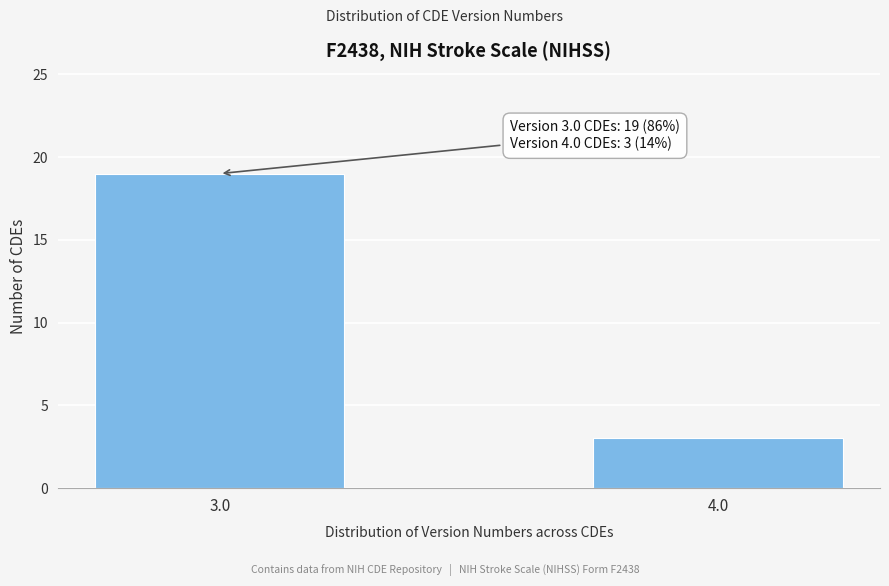

Reading left to right, what are all the values shown in this chart?

19	3